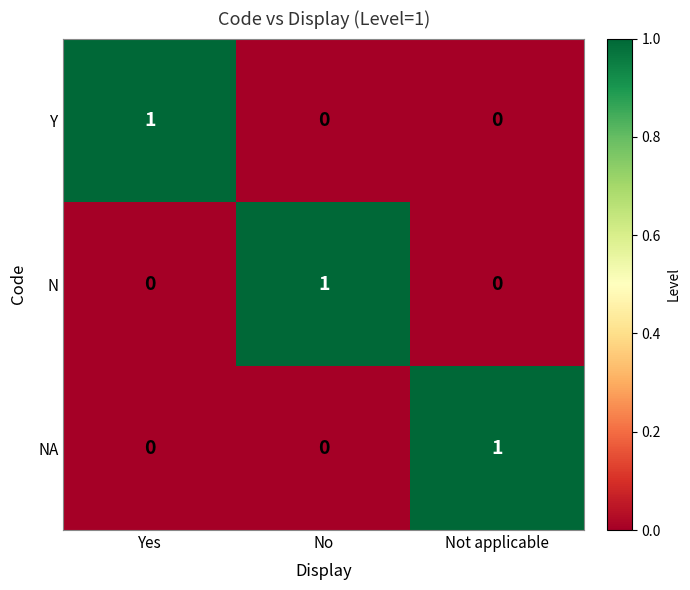

Is it true that NA equals 0 at No?

True